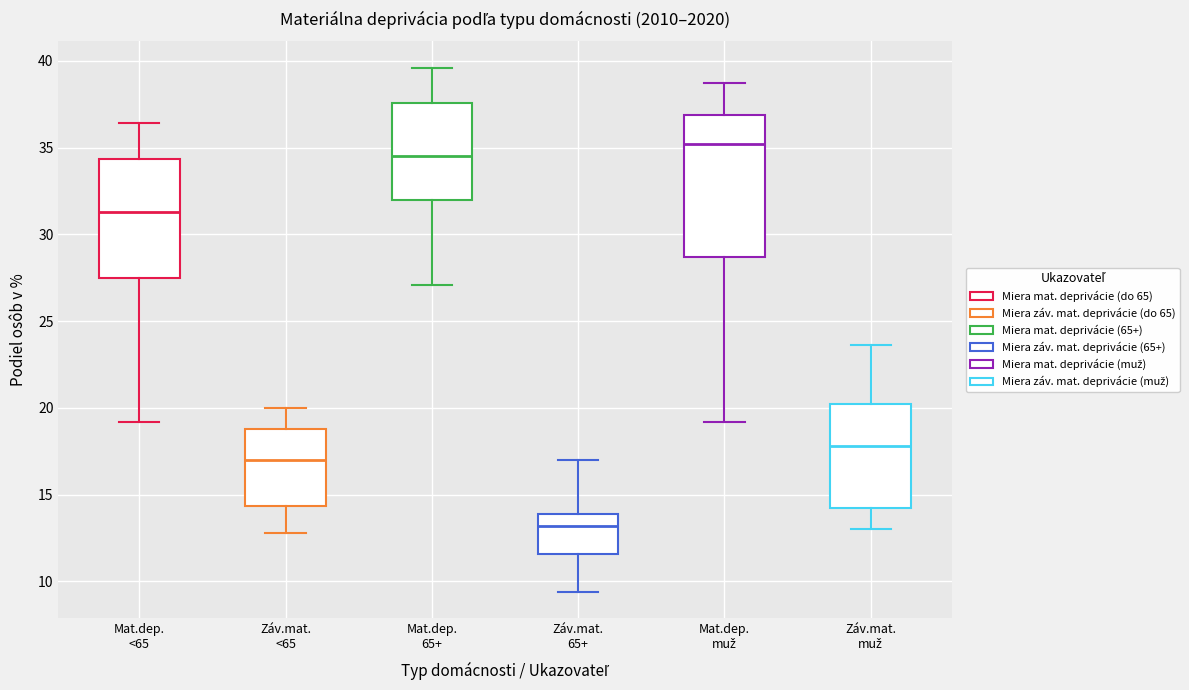

Reading left to right, transcribe this box plot: for each box, give where its median line is, the range the box spans, and where its two whiskers end, as read against the y-axis. The values are not printed on the chart, so give them approximately, as read against the axis.

Mat.dep. <65: median 31.5, box 27.5 to 34.5, whiskers 19.0 to 36.5
Záv.mat. <65: median 17.0, box 14.5 to 19.0, whiskers 13.0 to 20.0
Mat.dep. 65+: median 34.5, box 32.0 to 37.5, whiskers 27.0 to 39.5
Záv.mat. 65+: median 13.0, box 11.5 to 14.0, whiskers 9.5 to 17.0
Mat.dep. muž: median 35.0, box 28.5 to 37.0, whiskers 19.0 to 38.5
Záv.mat. muž: median 18.0, box 14.0 to 20.0, whiskers 13.0 to 23.5